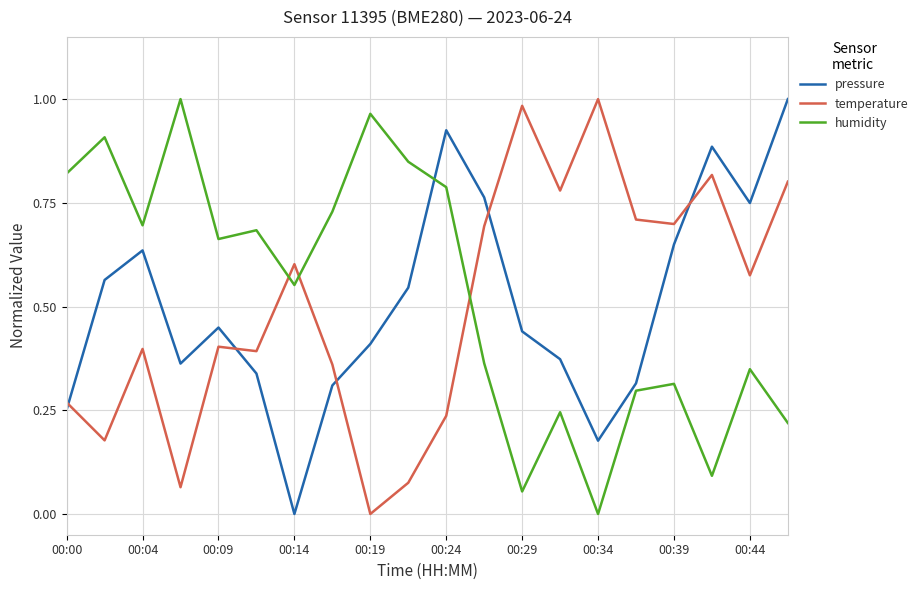

True or false: temperature and humidity cross at least once.

True